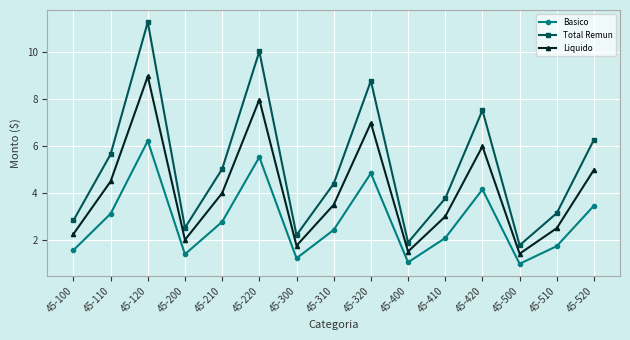

True or false: Basico and Liquido cross at least once.

False